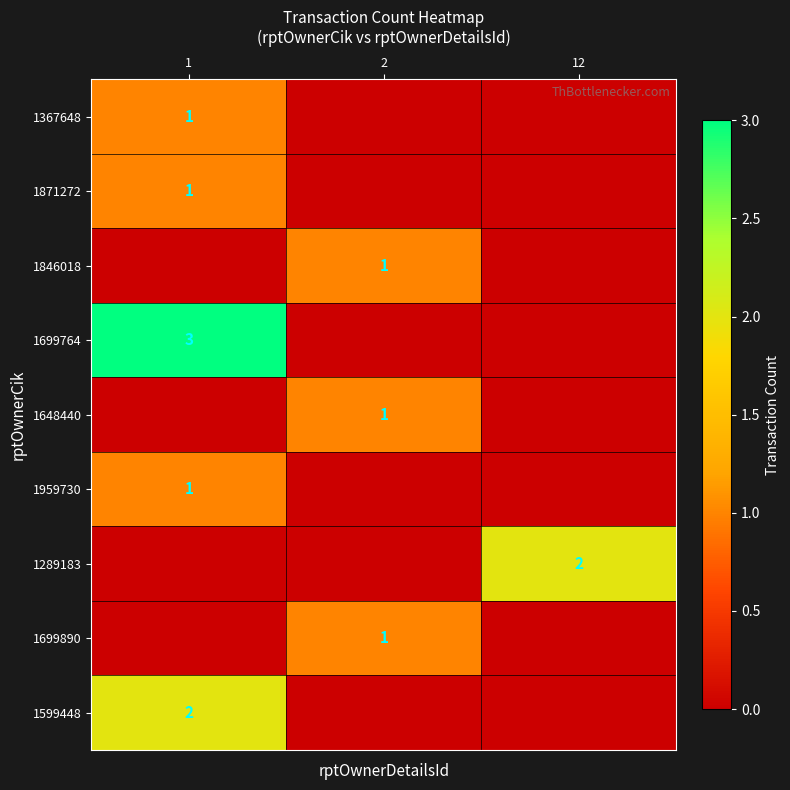

What is the spread (max minus min) of values at 1?

3